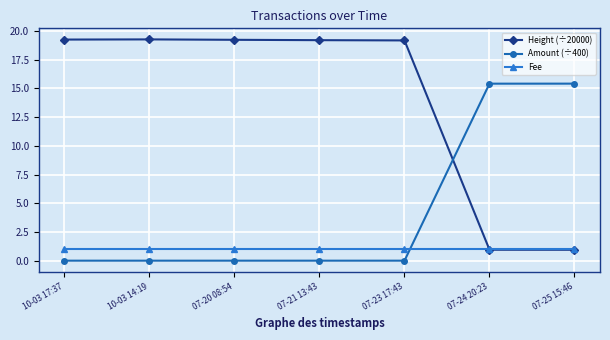

Where do Height (÷20000) and Fee first cross each other?

07-23 17:43 and 07-24 20:23